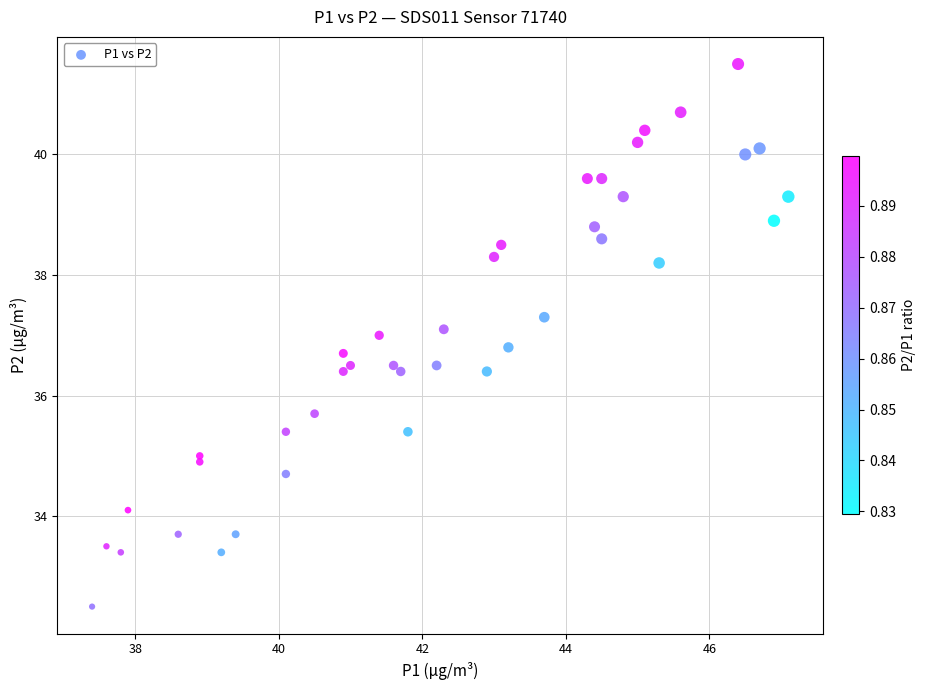

What is the range of Y values (max minus min)?

9.0